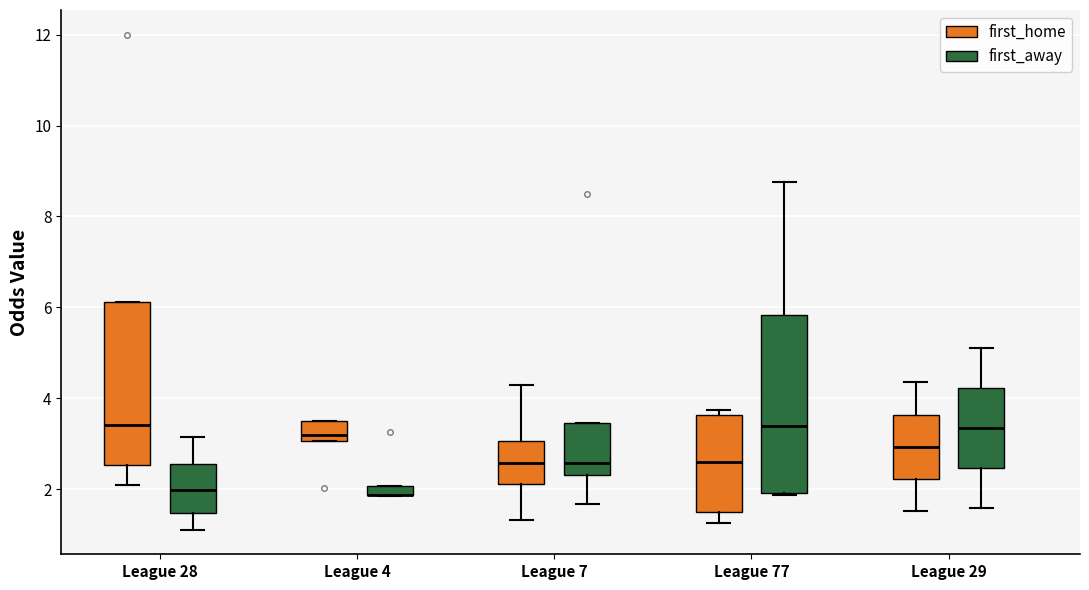

Where is the upper edge of the box for League 4 (first_away) on the y-axis? The values are not printed on the chart, so give them approximately, as read against the axis.

2.0